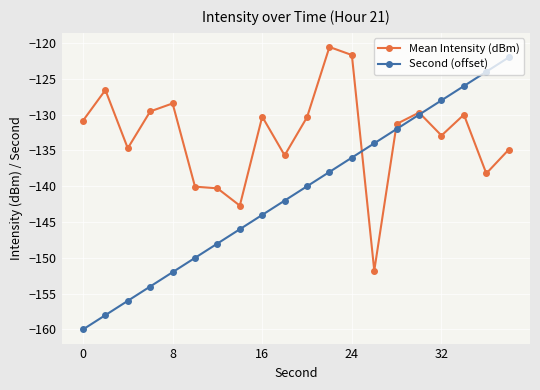

True or false: Second (offset) has more than 1 points higher than both neighbors.

False